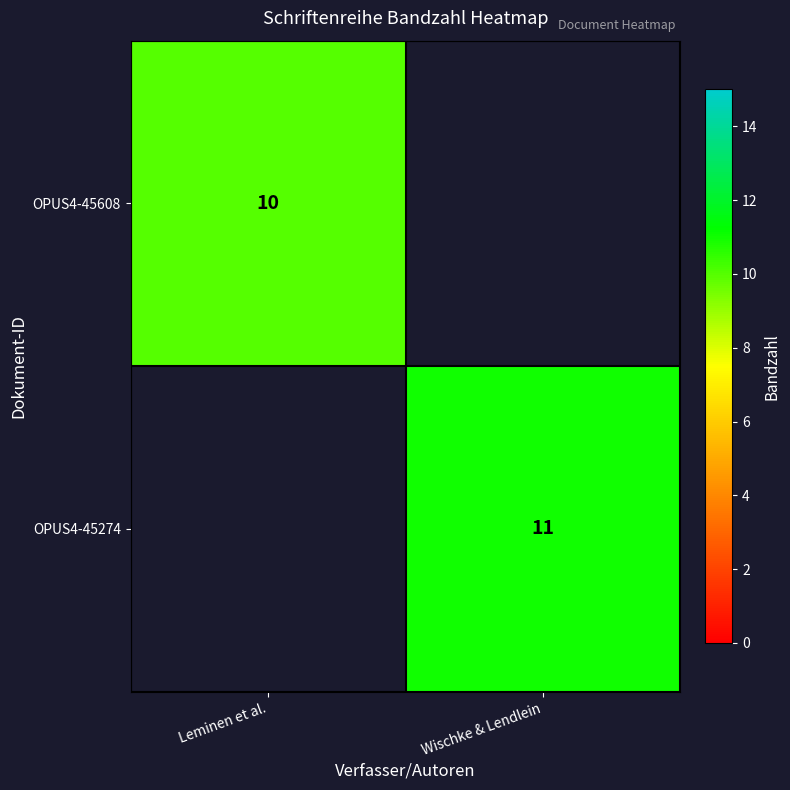

True or false: OPUS4-45608 has a value of 10 at Leminen et al..

True